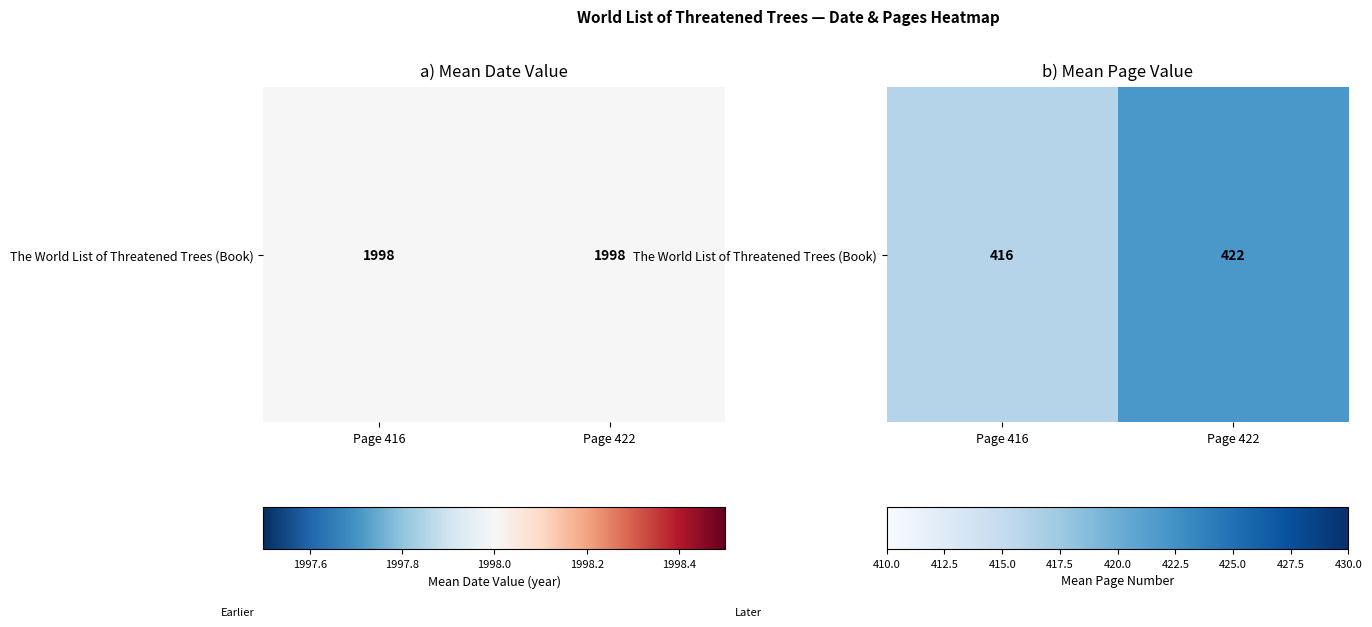

Is it true that the value at Page 416 is 416?

True